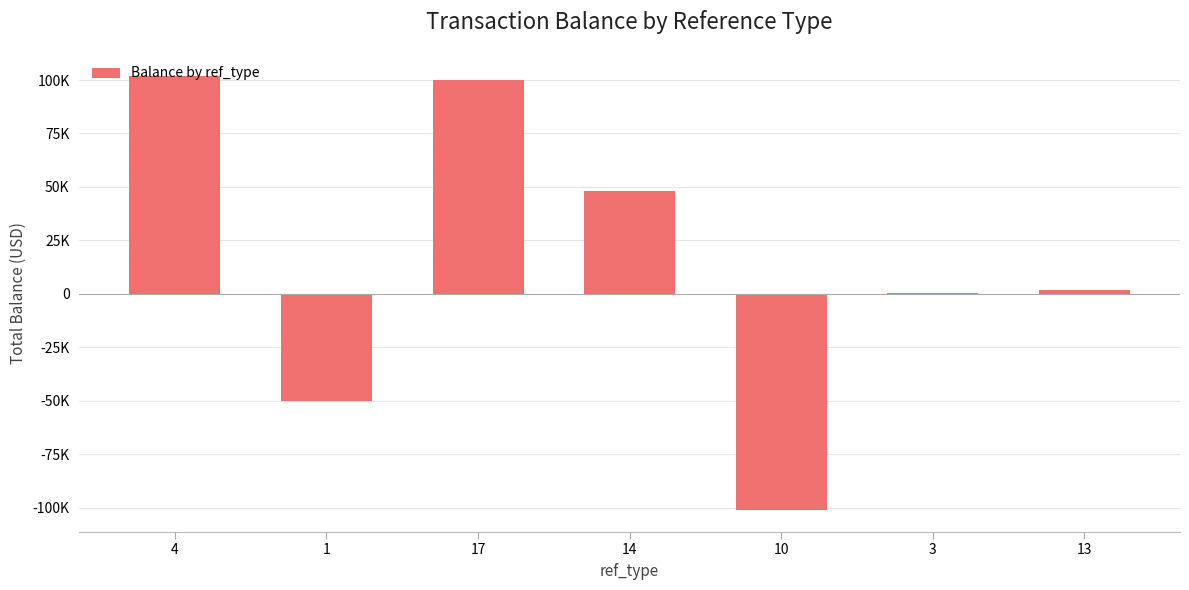

List the labels in order of value, largest first.

4, 17, 14, 13, 3, 1, 10